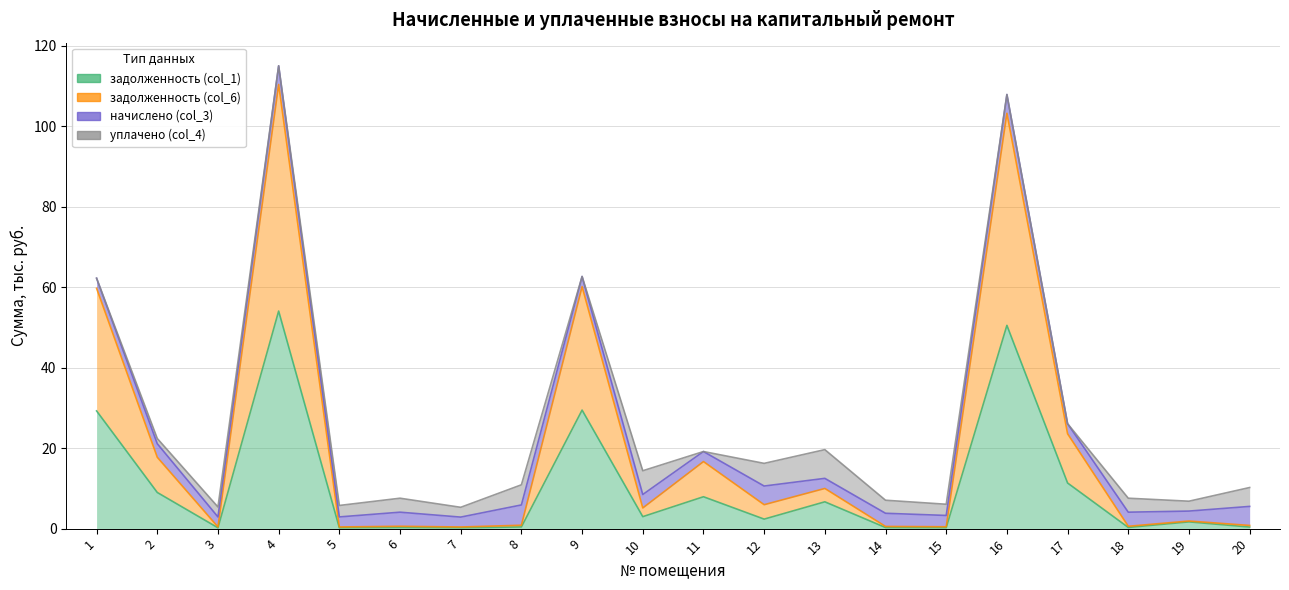

True or false: задолженность (col_1) and задолженность (col_6) intersect in this chart.

False